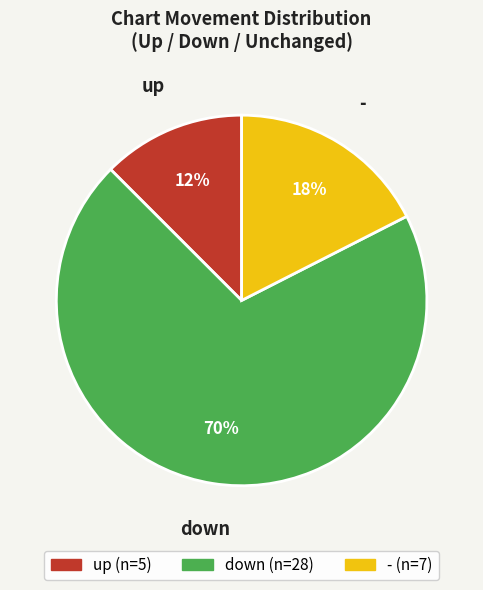

How many segments does this pie chart have?

3